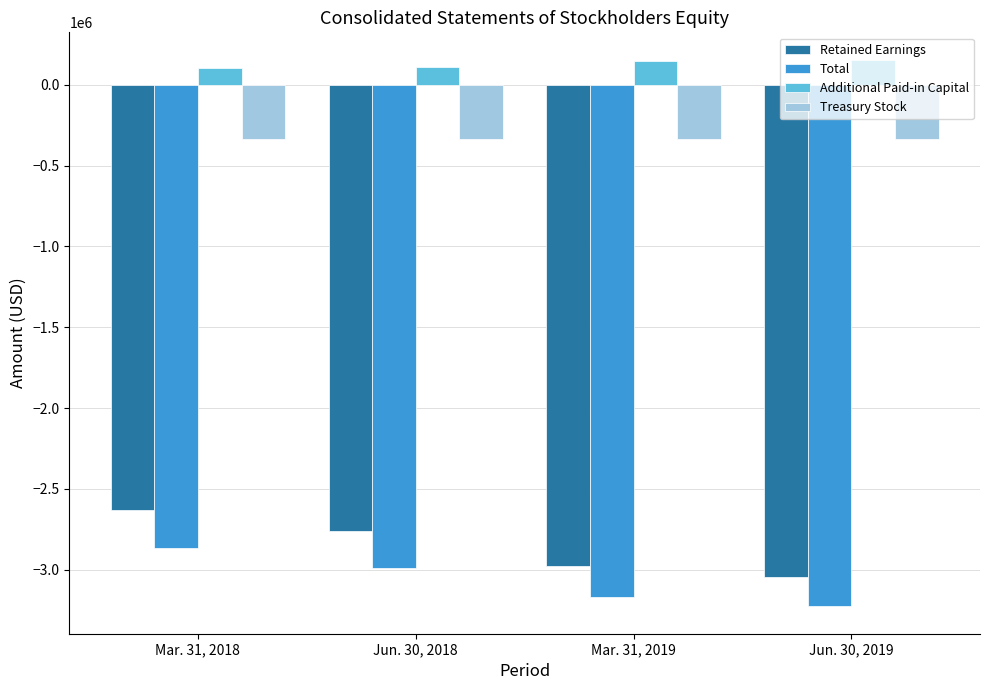

What is the smallest value displayed?

-3226816